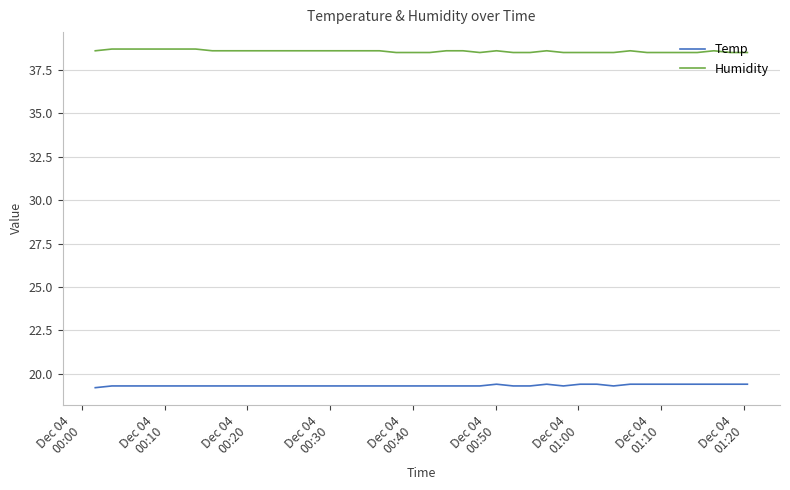

Reading left to right, transcribe all the data shown in this chart.

Temp: 19.2	19.3	19.3	19.3	19.3	19.3	19.3	19.3	19.3	19.3	19.3	19.3	19.3	19.3	19.3	19.3	19.3	19.3	19.3	19.3	19.3	19.3	19.3	19.3	19.4	19.3	19.3	19.4	19.3	19.4	19.4	19.3	19.4	19.4	19.4	19.4	19.4	19.4	19.4	19.4
Humidity: 38.6	38.7	38.7	38.7	38.7	38.7	38.7	38.6	38.6	38.6	38.6	38.6	38.6	38.6	38.6	38.6	38.6	38.6	38.5	38.5	38.5	38.6	38.6	38.5	38.6	38.5	38.5	38.6	38.5	38.5	38.5	38.5	38.6	38.5	38.5	38.5	38.5	38.6	38.5	38.5